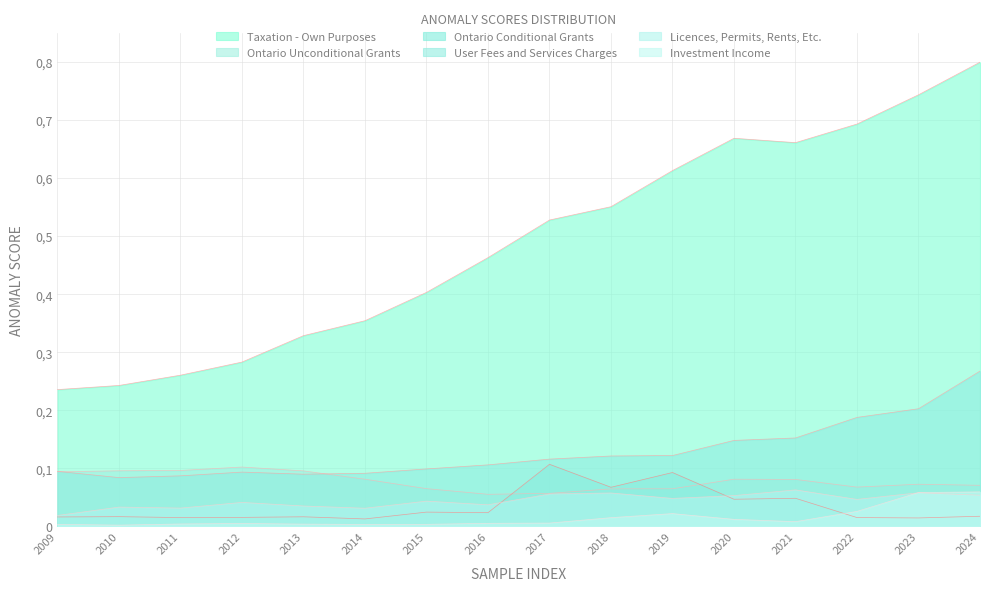

The User Fees and Services Charges series shows 0.1 at 2009. True or false?

True